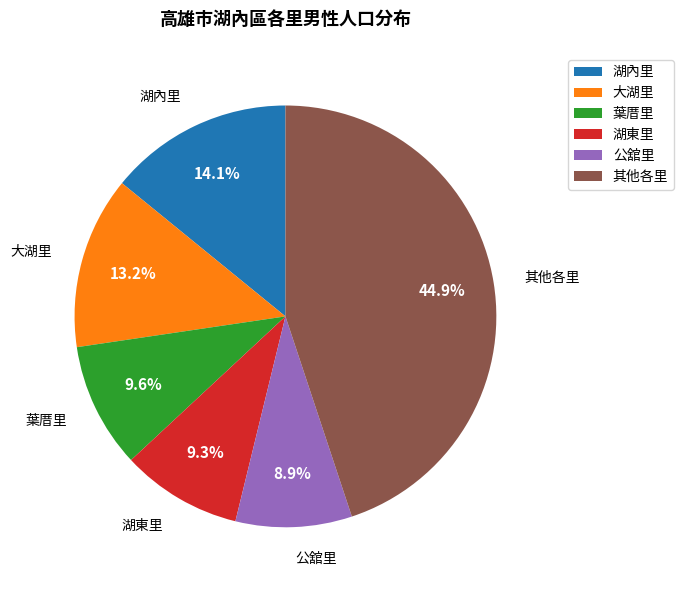

How many segments does this pie chart have?

6